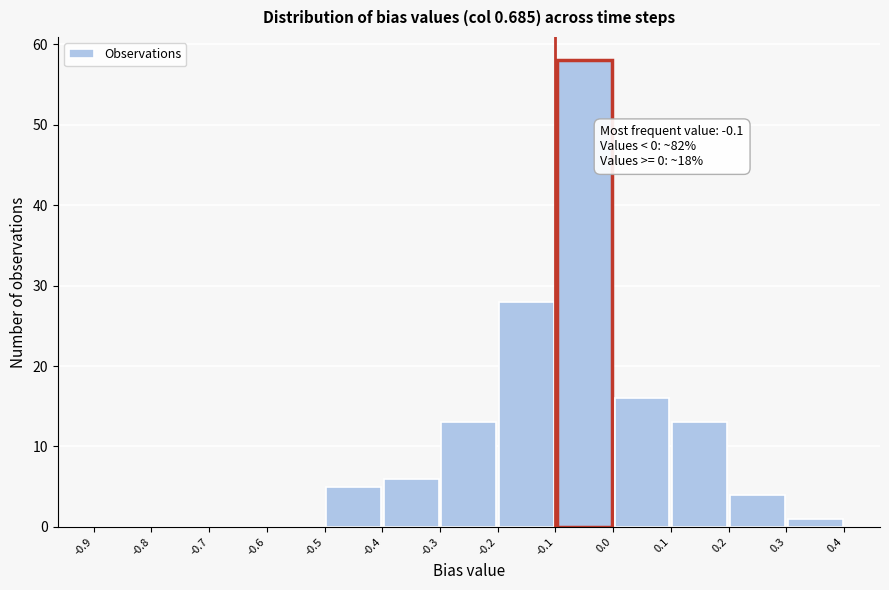

Which range on the x-axis has the tallest bar?

-0.1 to 0.0